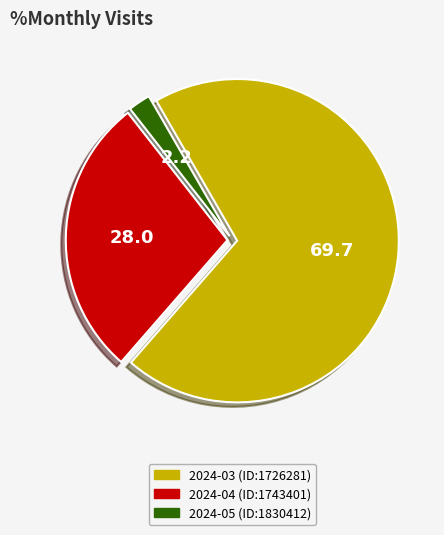

Is the sum of 2024-05 (ID:1830412) and 2024-03 (ID:1726281) greater than half?

Yes